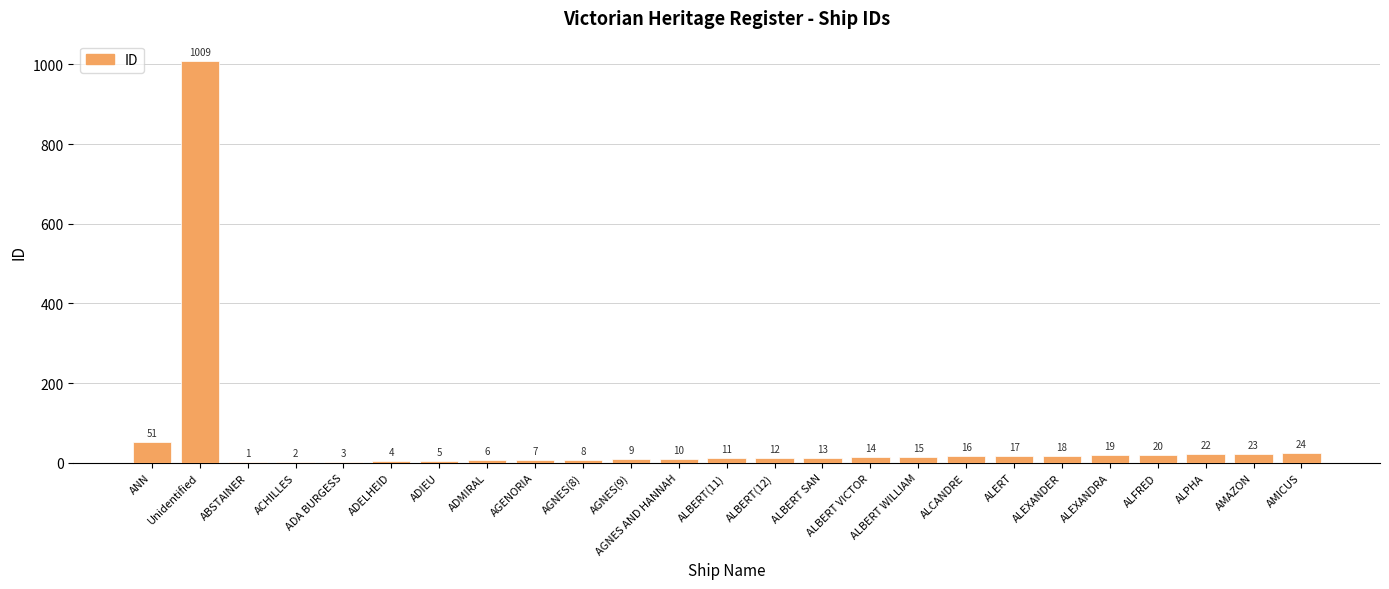

Reading right to left, transcribe all the data shown in this chart.

AMICUS=24	AMAZON=23	ALPHA=22	ALFRED=20	ALEXANDRA=19	ALEXANDER=18	ALERT=17	ALCANDRE=16	ALBERT WILLIAM=15	ALBERT VICTOR=14	ALBERT SAN=13	ALBERT(12)=12	ALBERT(11)=11	AGNES AND HANNAH=10	AGNES(9)=9	AGNES(8)=8	AGENORIA=7	ADMIRAL=6	ADIEU=5	ADELHEID=4	ADA BURGESS=3	ACHILLES=2	ABSTAINER=1	Unidentified=1009	ANN=51